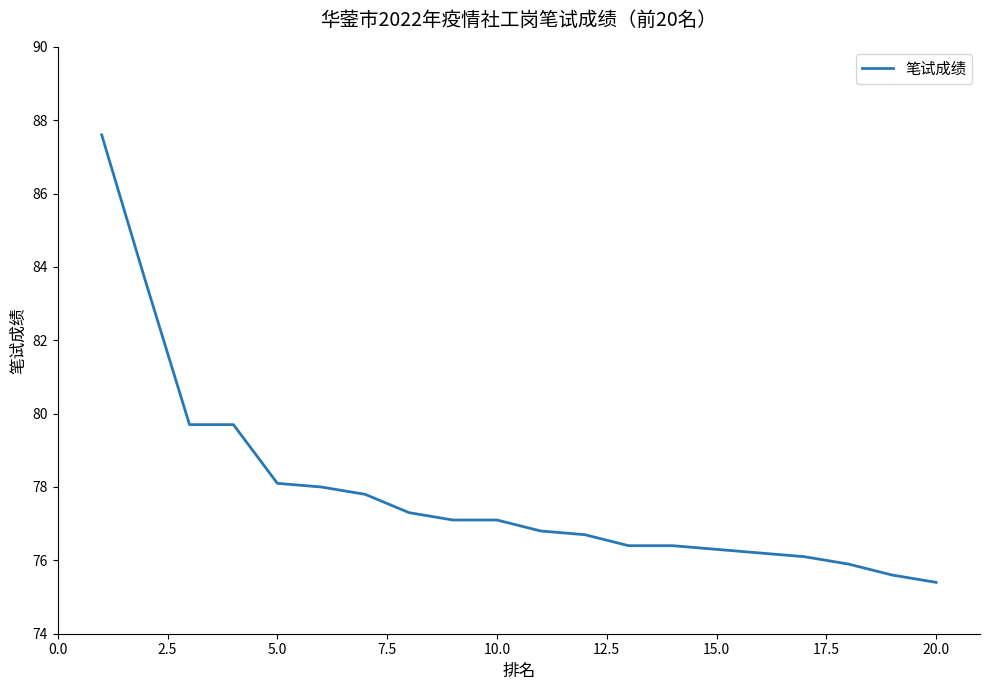

What is the sum of all values?

1557.8